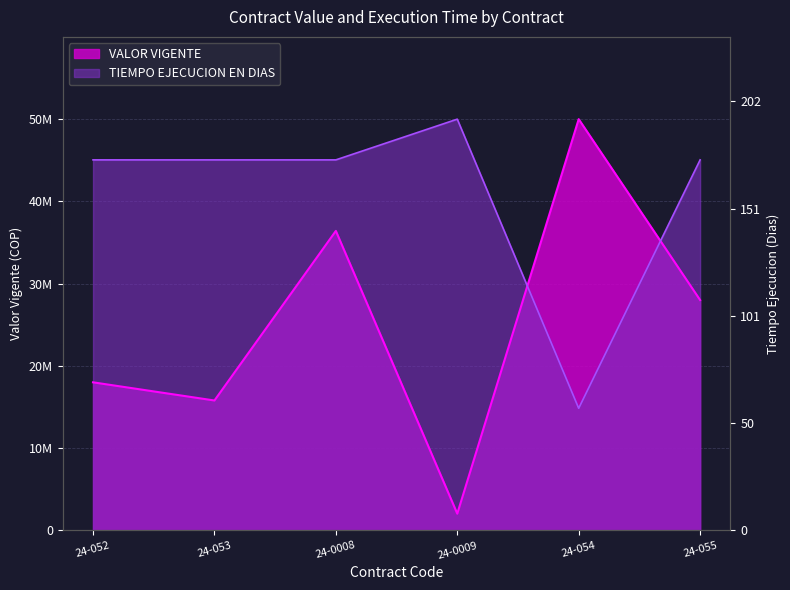

What is the label of the 3rd point from the right?

24-0009